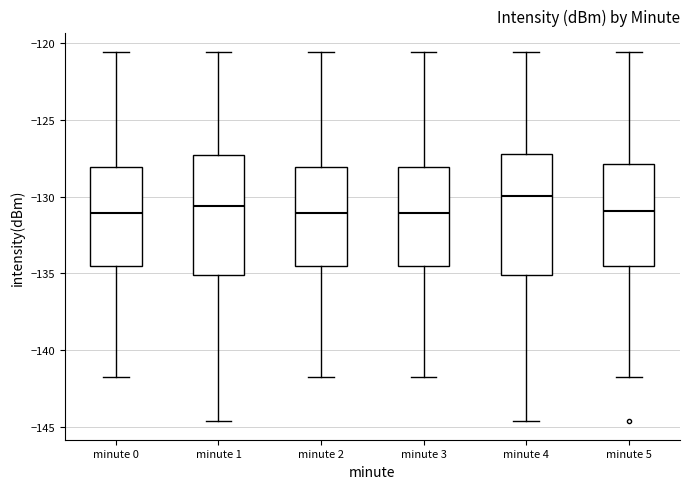

Reading left to right, read every box against the y-axis: the position of its median line, the range the box covers, and the ends of its whiskers. The values are not printed on the chart, so give them approximately, as read against the axis.

minute 0: median -131.0, box -134.5 to -128.0, whiskers -142.0 to -120.5
minute 1: median -130.5, box -135.0 to -127.5, whiskers -144.5 to -120.5
minute 2: median -131.0, box -134.5 to -128.0, whiskers -142.0 to -120.5
minute 3: median -131.0, box -134.5 to -128.0, whiskers -142.0 to -120.5
minute 4: median -130.0, box -135.0 to -127.0, whiskers -144.5 to -120.5
minute 5: median -131.0, box -134.5 to -128.0, whiskers -142.0 to -120.5